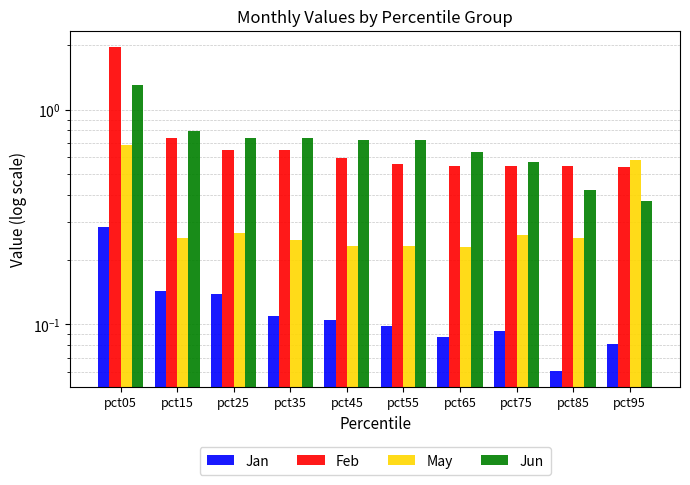

What is the difference between the Jun values at pct65 and pct15?

0.2